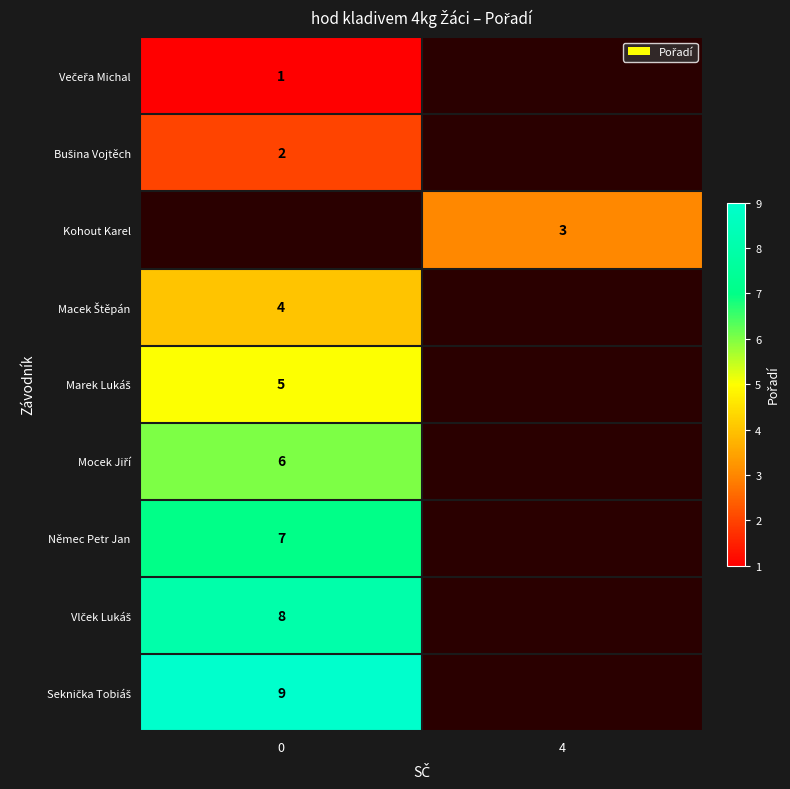

At how many categories does at least one series exceed 2?

2